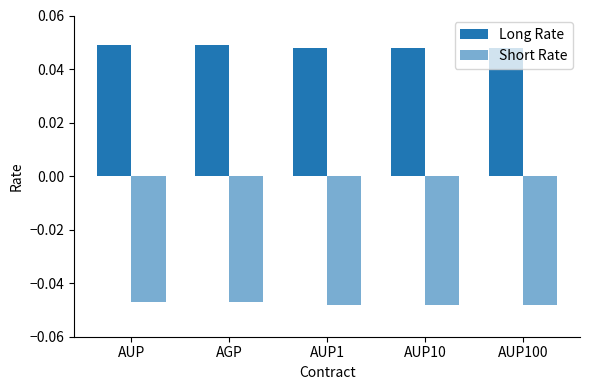

The value of Long Rate at AUP1 is 0.0. True or false?

True